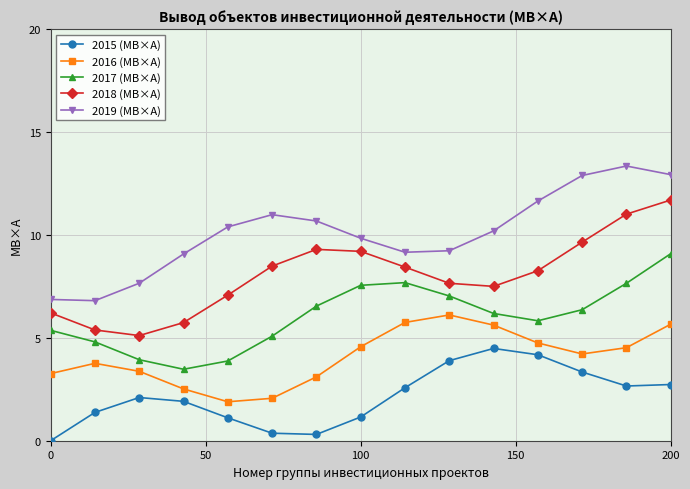

List the series in order of their overall mean, lowest first.

2015 (МВ×А), 2016 (МВ×А), 2017 (МВ×А), 2018 (МВ×А), 2019 (МВ×А)